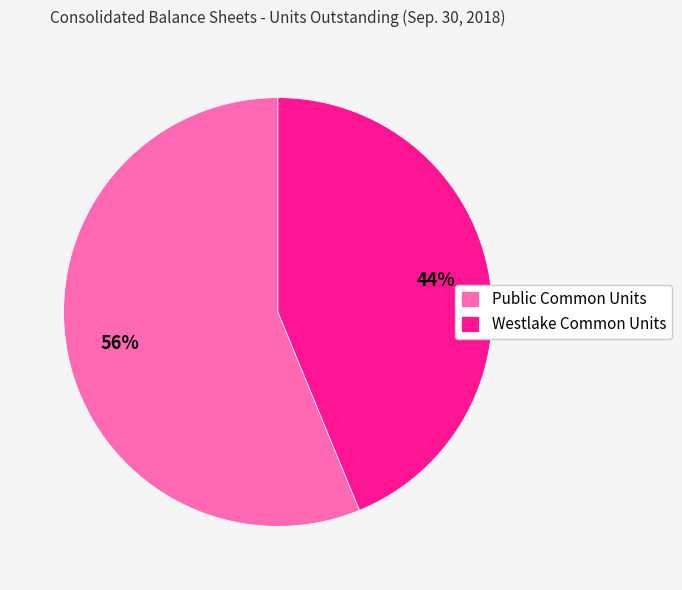

Count the number of slices in the pie.

2